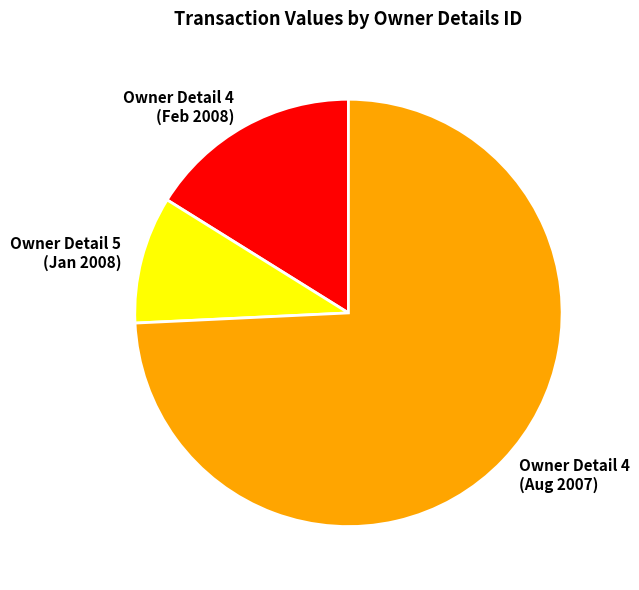

True or false: Owner Detail 4 (Feb 2008) accounts for 16% of the total.

True